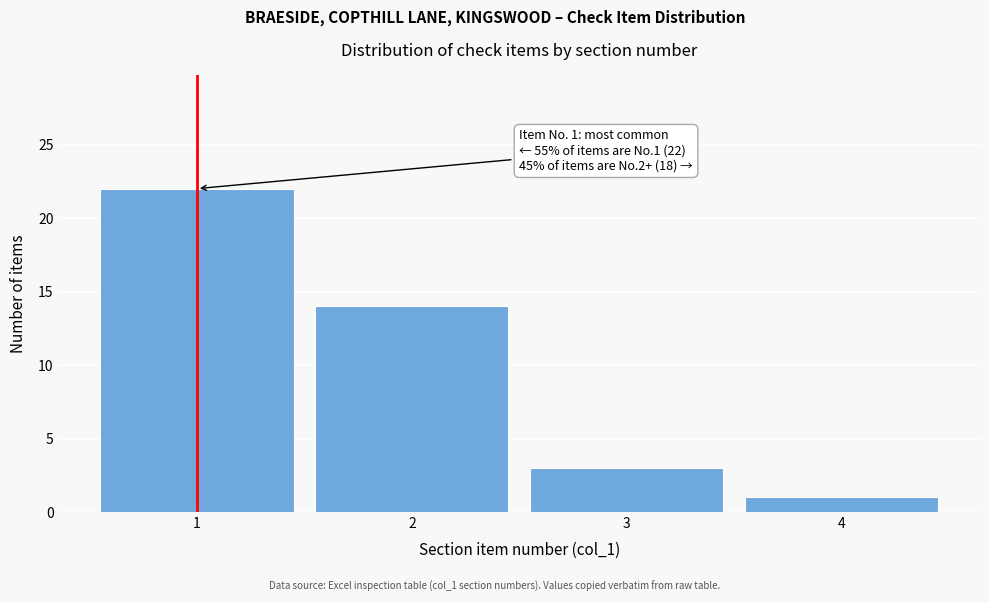

Which range on the x-axis has the tallest bar?

0.5 to 1.5